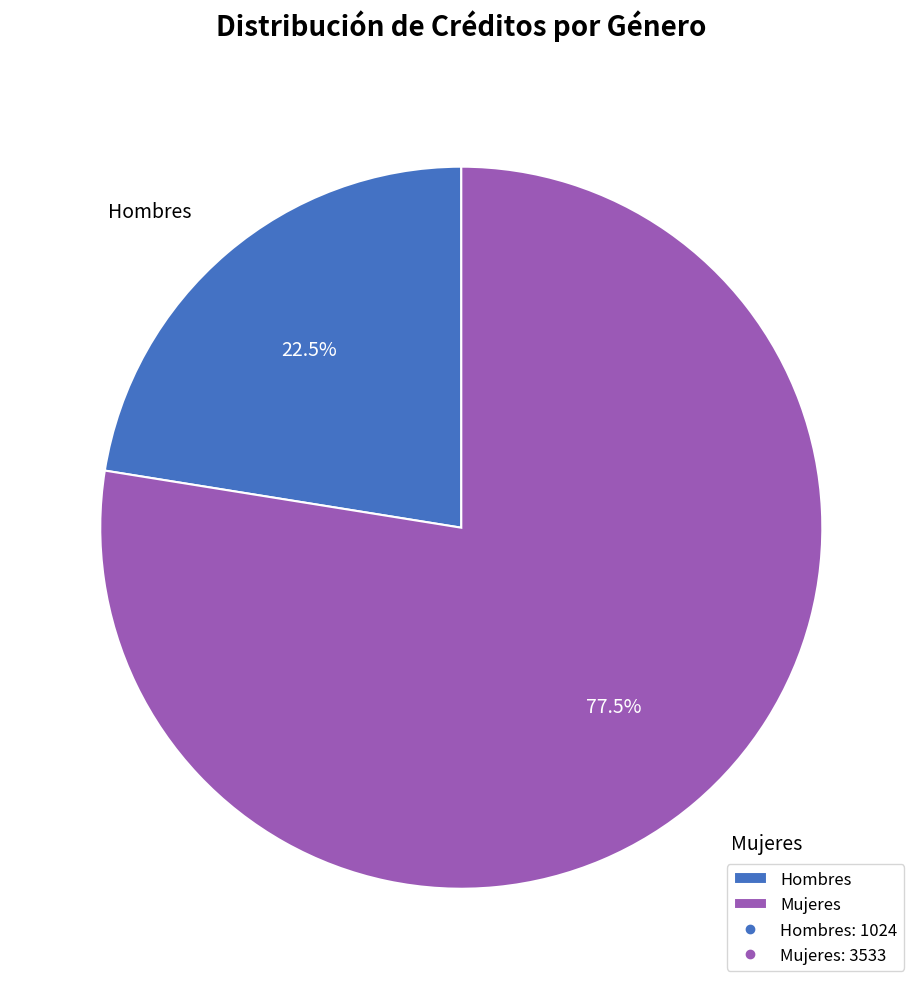

Rank the categories by value from lowest to highest.

Hombres, Mujeres